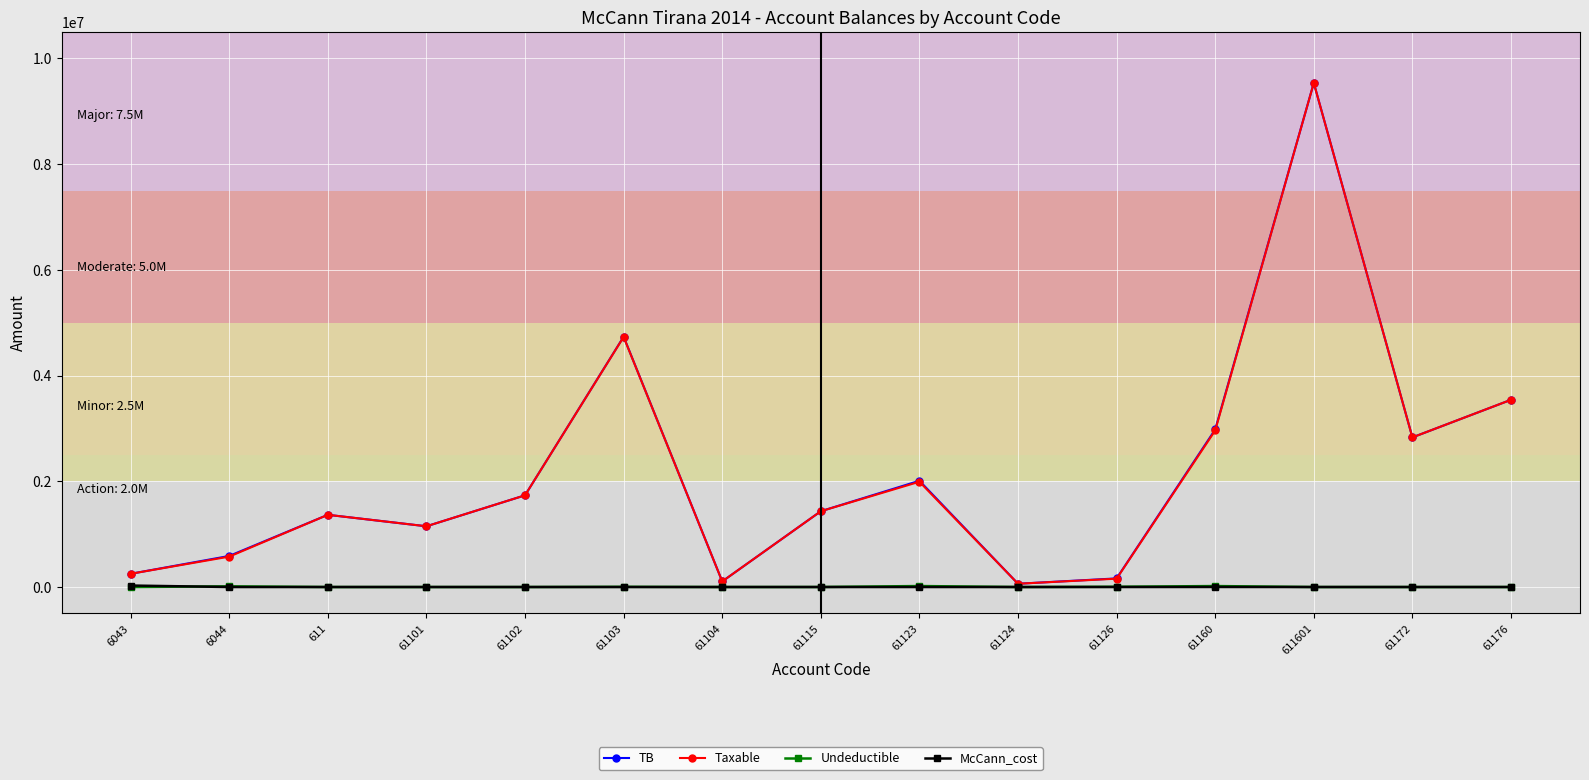

What is the difference between the second highest and second lowest values in the Taxable series?

4625246.9